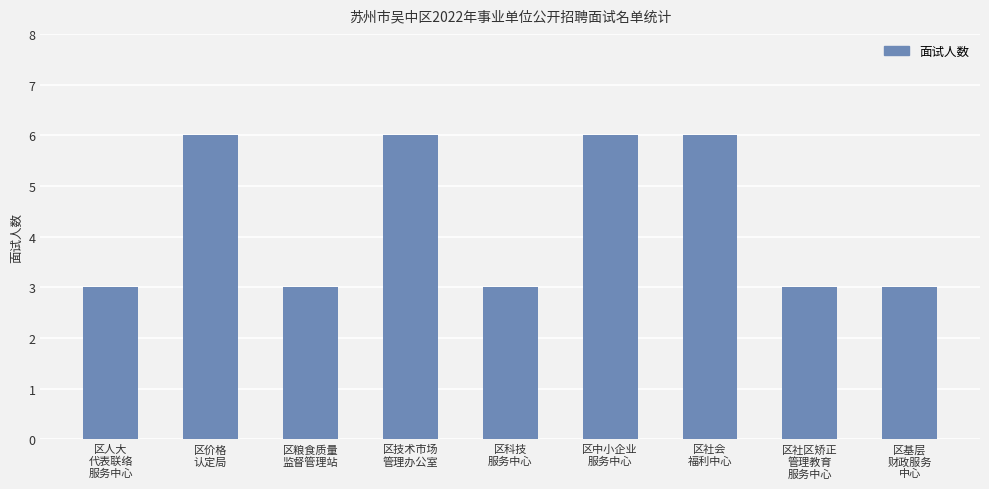

How many data points does each series have?

9